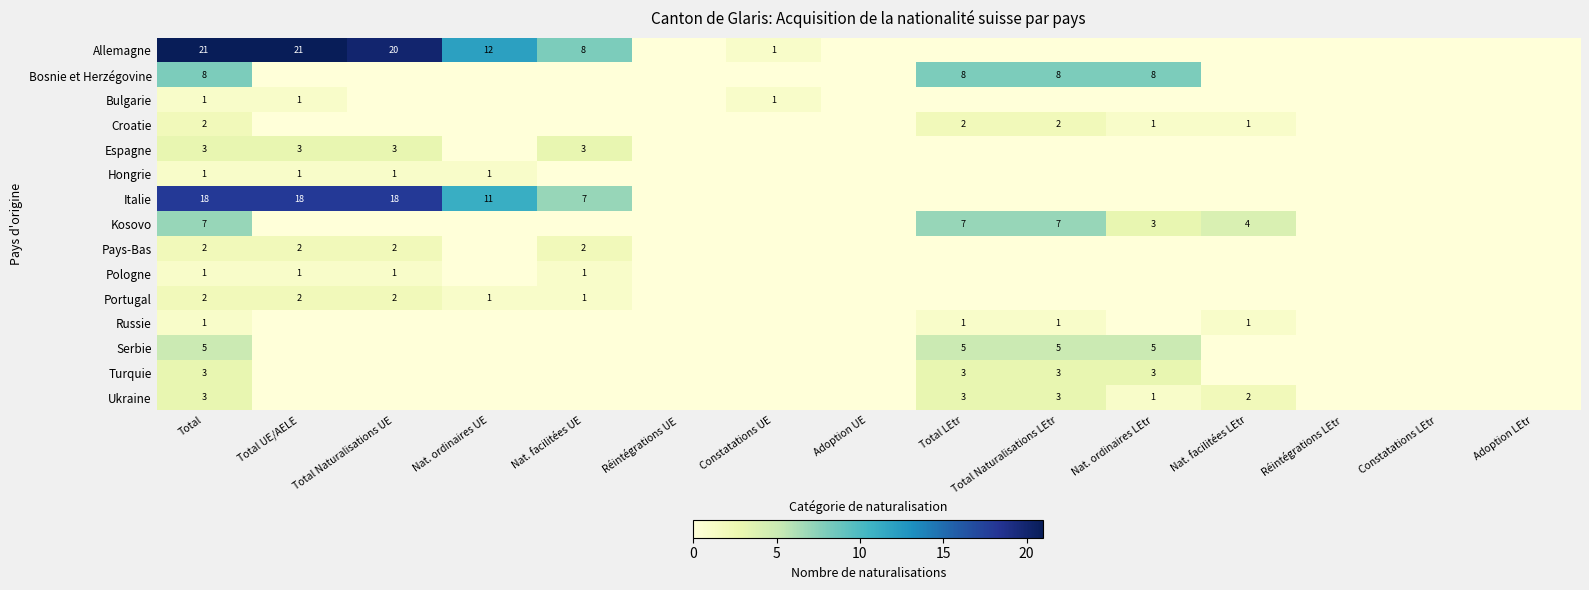

True or false: Hongrie has a value of 0 at Total UE/AELE.

False